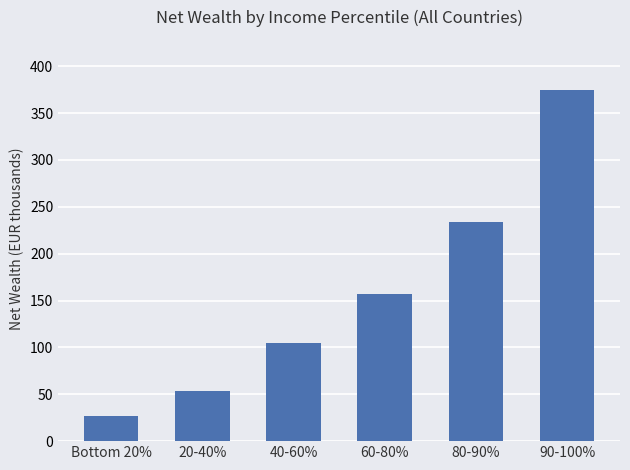

The chart shows a value of 401.9 at 80-90%. True or false?

False